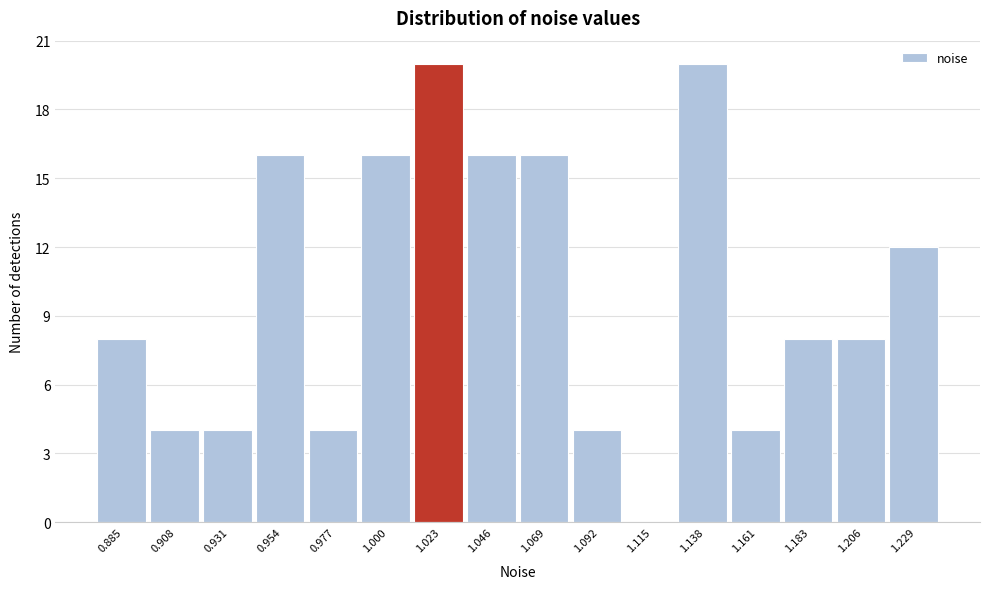

What is the height of the bar covering 0.945 to 0.965 on the x-axis? Neither the bar edges nor the heights are printed on the chart, so give them approximately, as read against the axes.

16